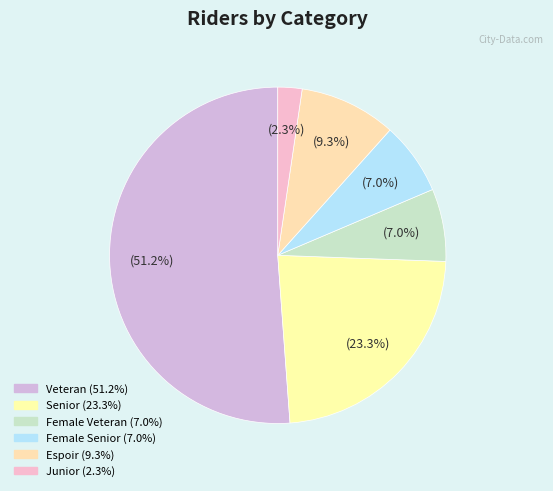

How many segments does this pie chart have?

6